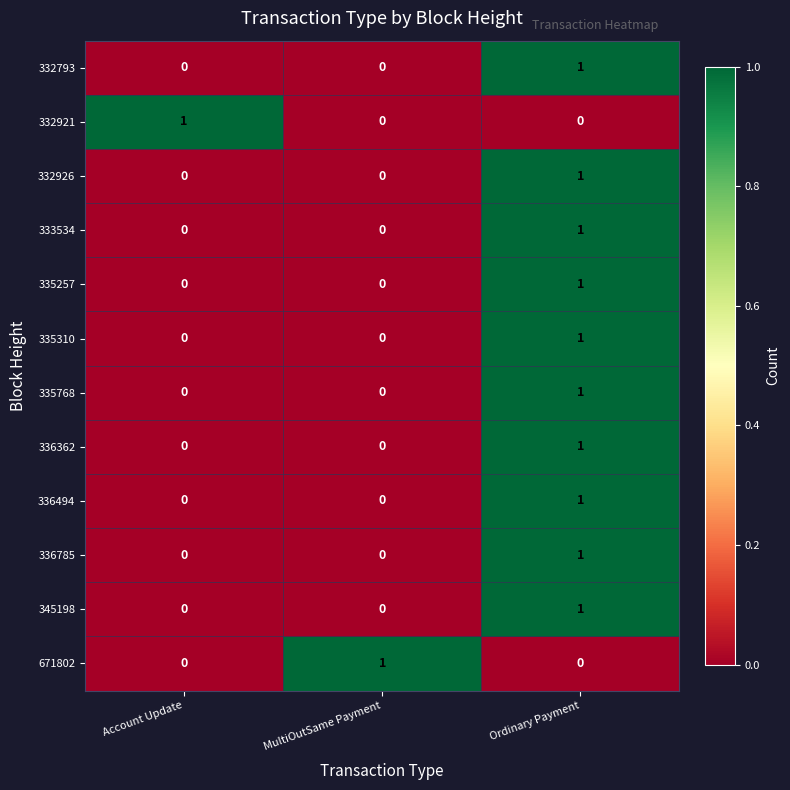

At which label does 333534 reach its peak?

Ordinary Payment